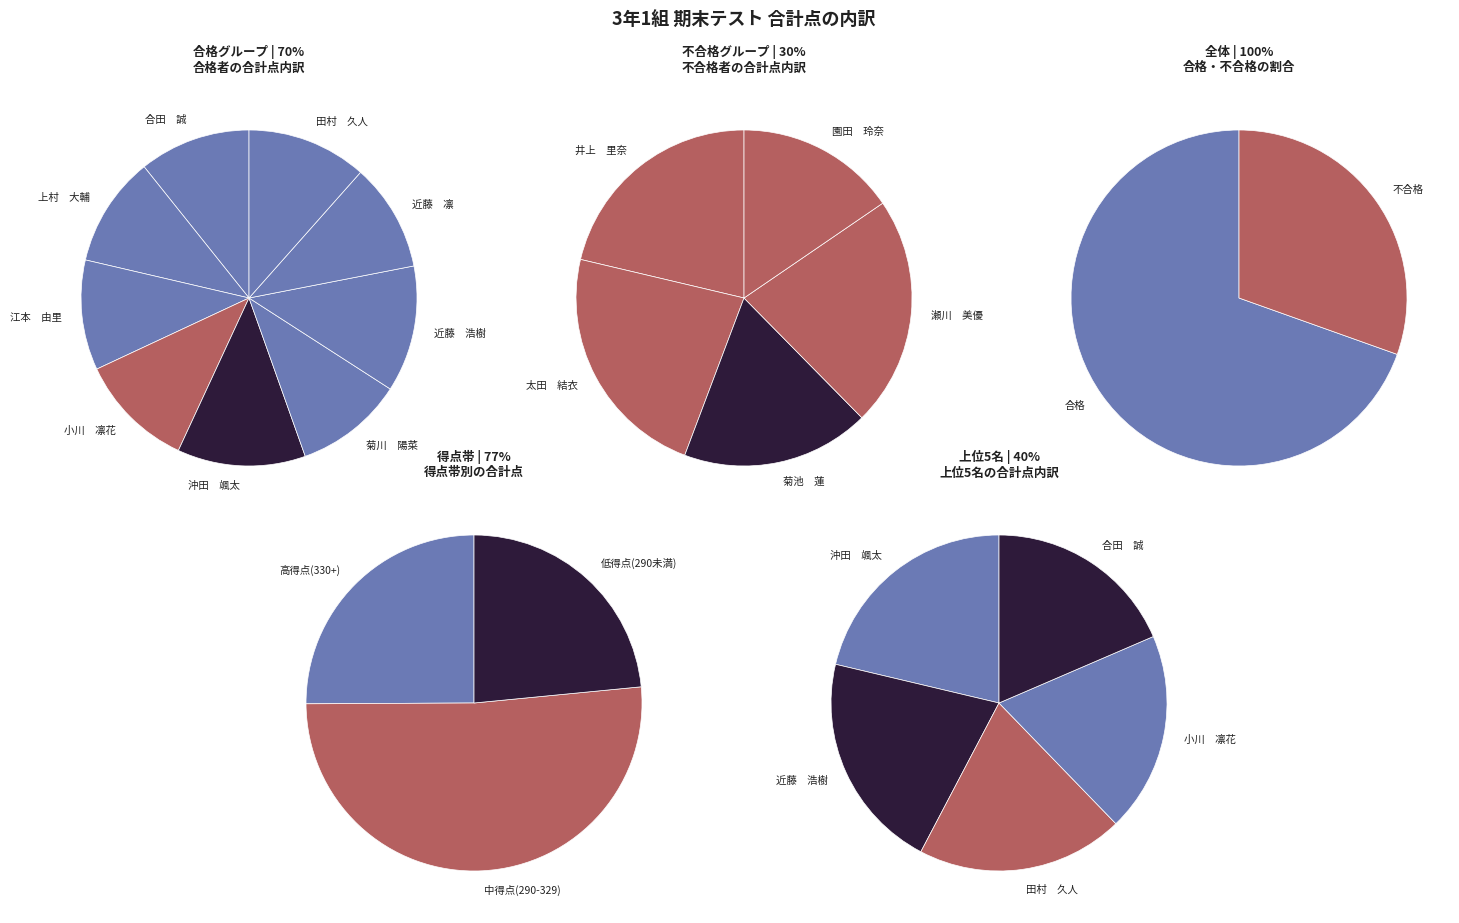

How many segments does this pie chart have?

14